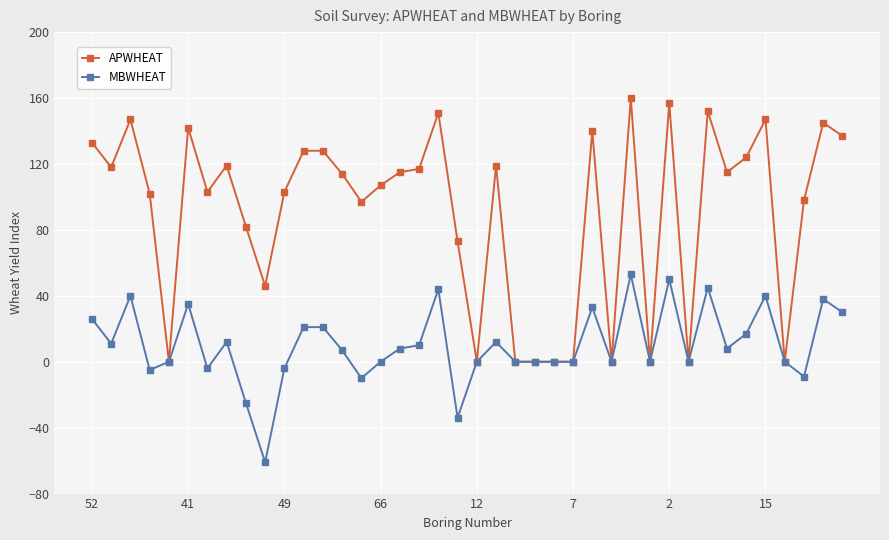

What are all the series names shown in the legend?

APWHEAT, MBWHEAT